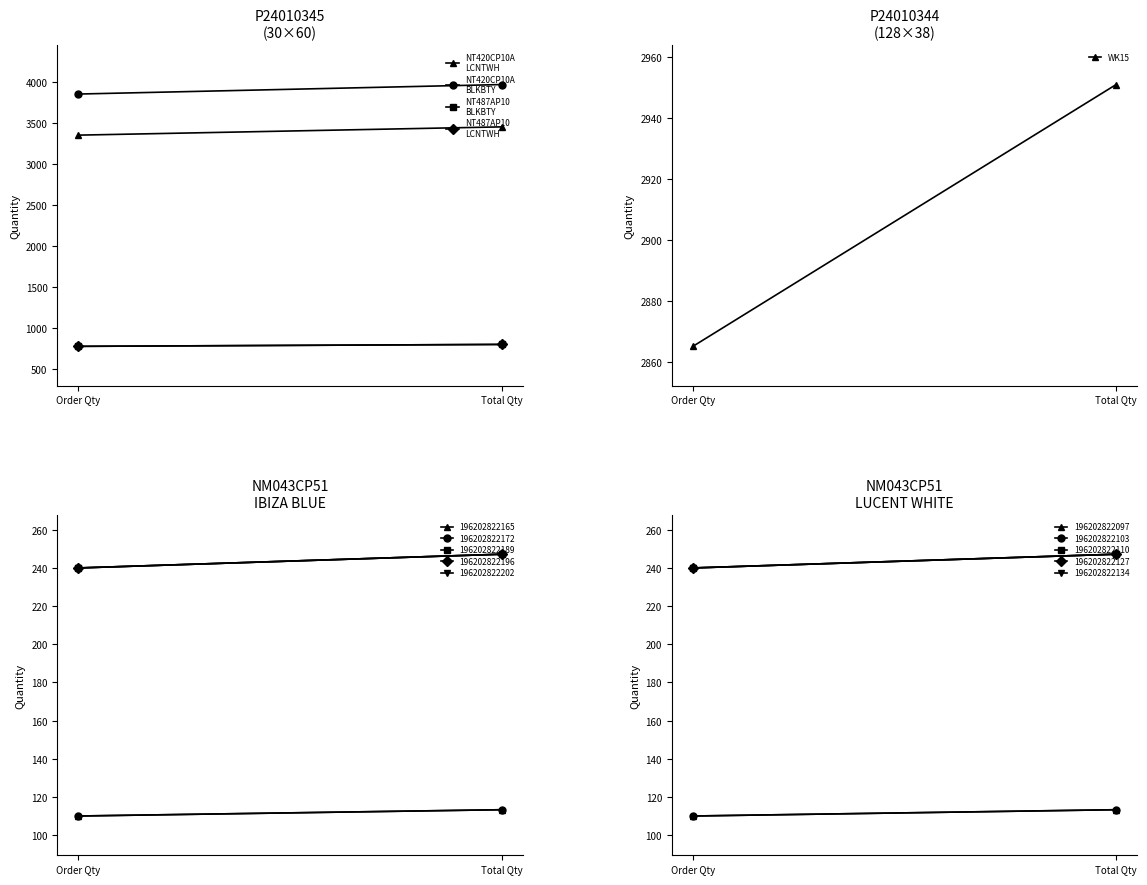

Which series has the largest range (max minus min)?

NT420CP10A
BLKBTY